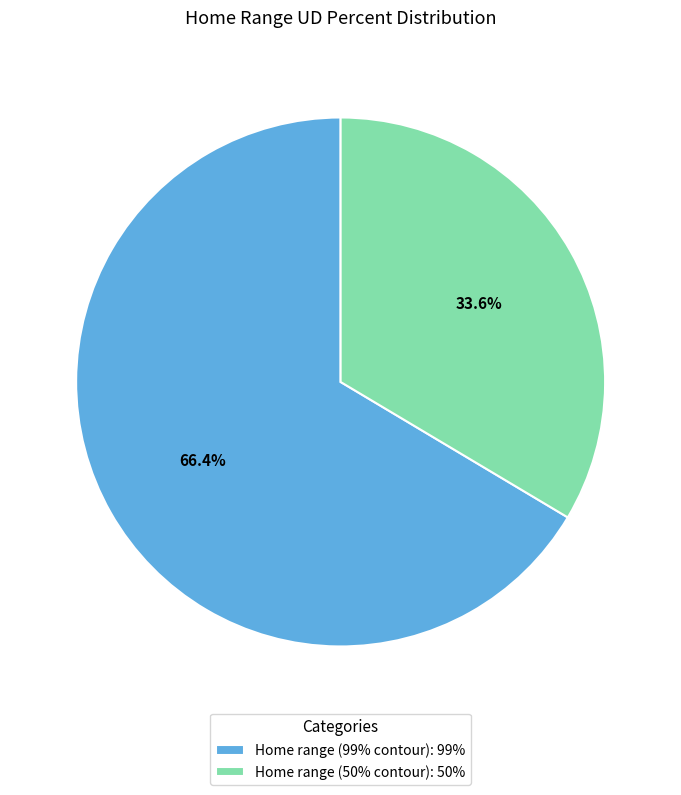

How much of the chart is everything except Home range (50% contour)?

66.4%